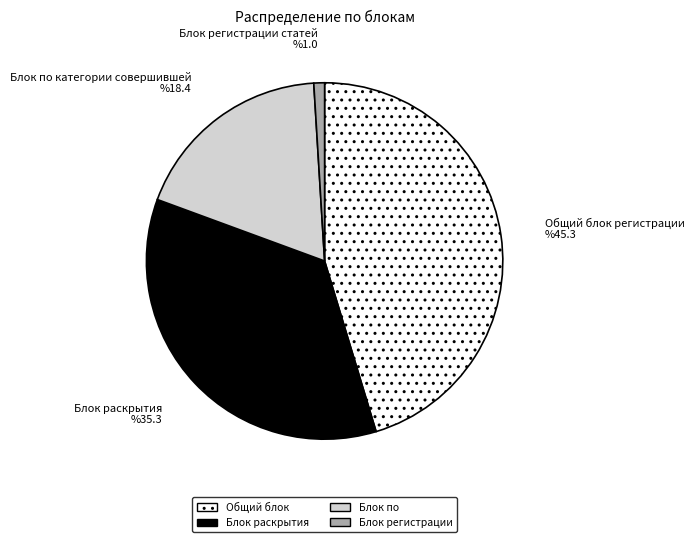

Does any single category account for the majority?

No